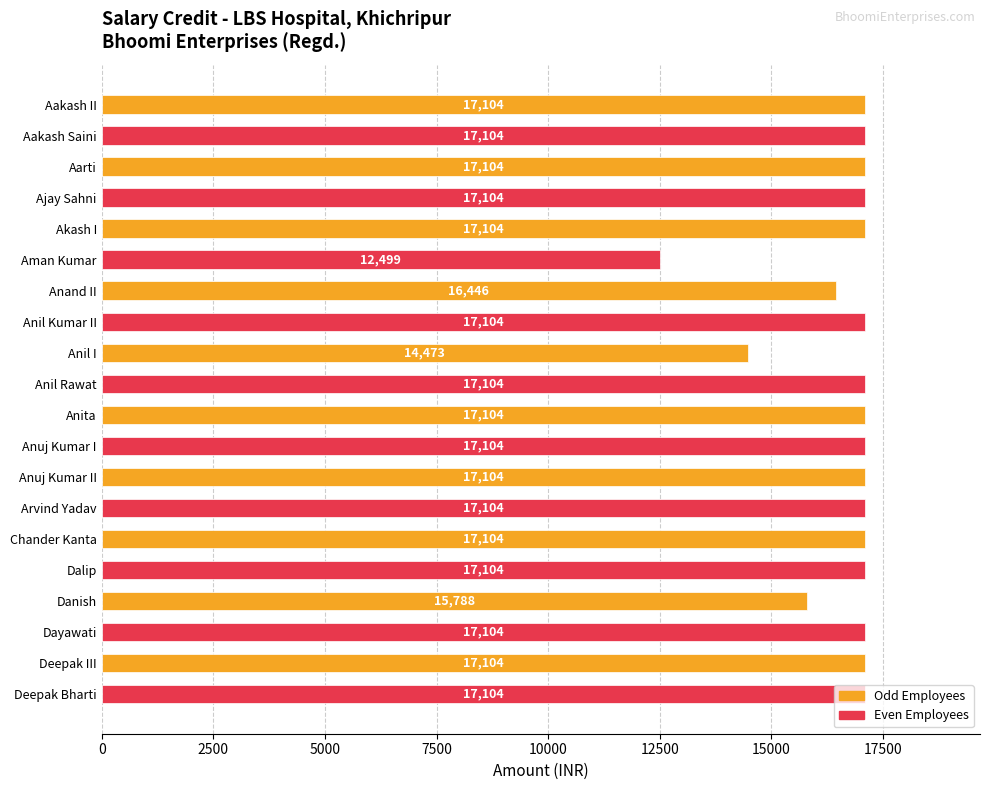

Approximately how many times larger is the value at Anand II compared to Dalip?

1.0